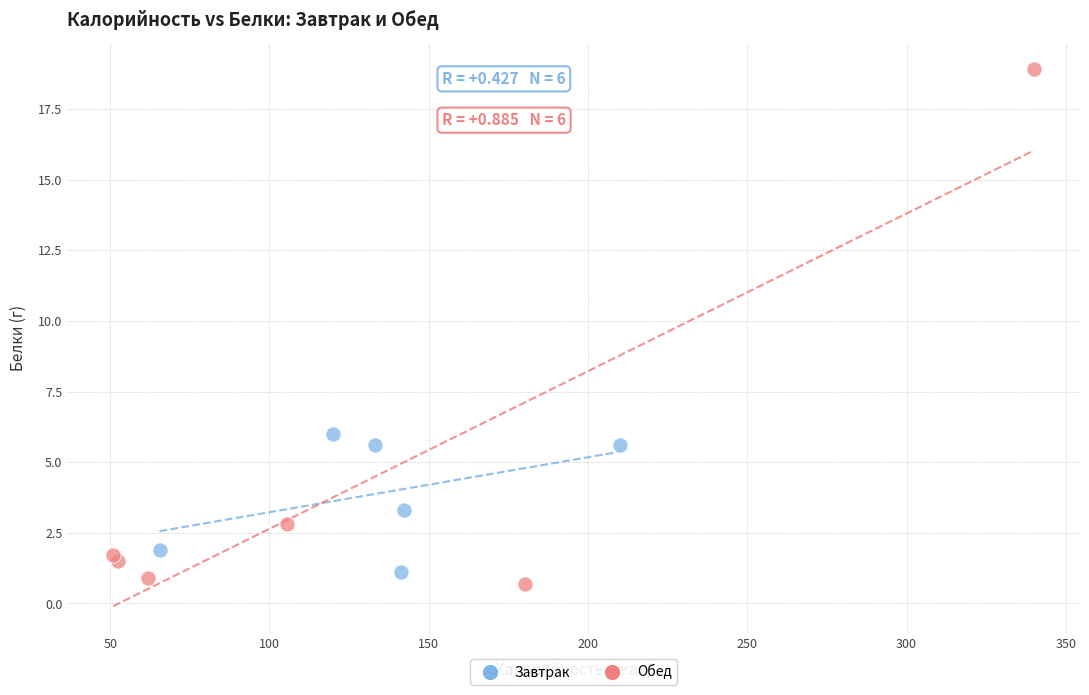

Which series reaches the maximum Y coordinate?

Обед